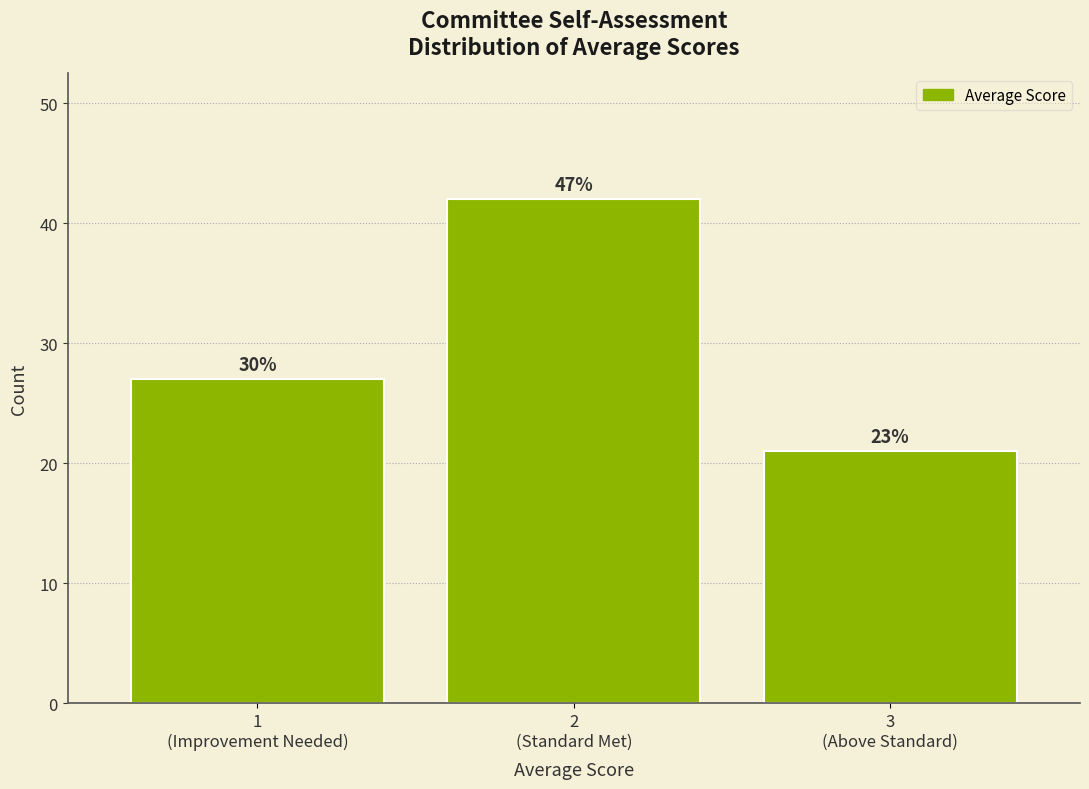

Does the chart contain any negative values?

No